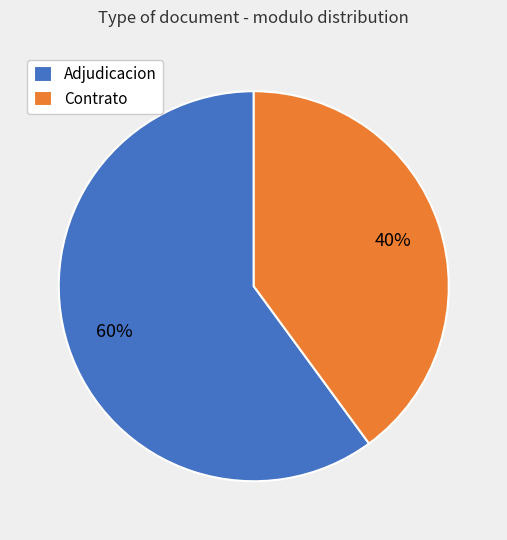

To the nearest percent, what is the difference between the largest and smallest slice percentages?

20%